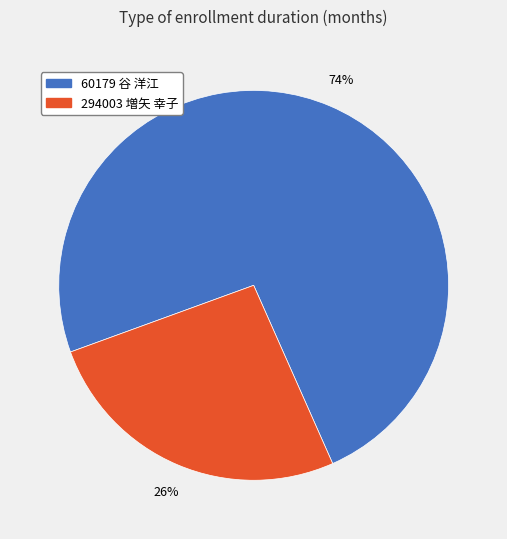

Which category has the smallest portion of the pie?

294003 増矢 幸子